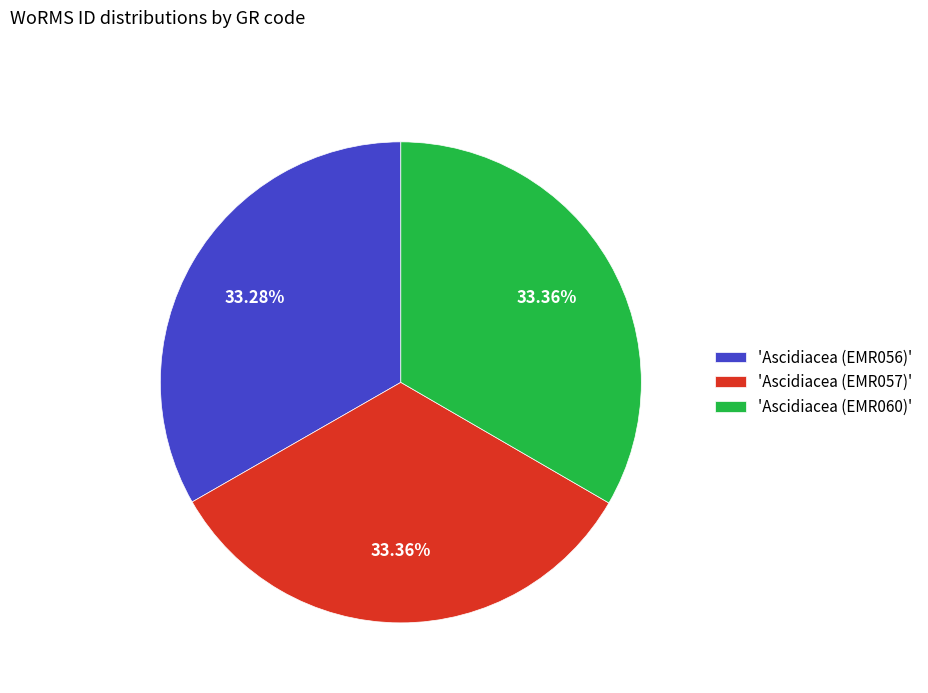

Approximately how many times larger is the value at 'Ascidiacea (EMR057)' compared to 'Ascidiacea (EMR056)'?

1.0